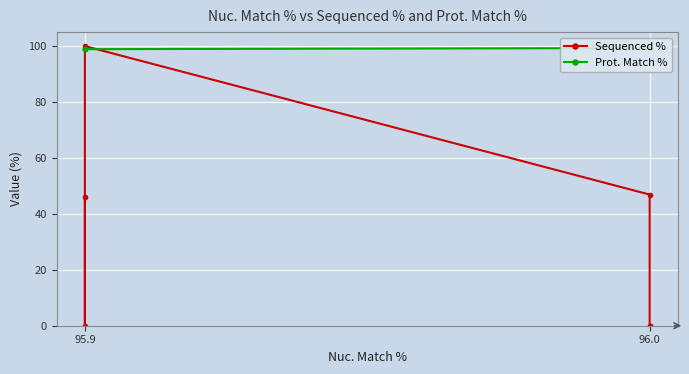

Reading left to right, extract all data points from this chart.

Sequenced %: 0.0	0.0	46.9	100.0	0.0	46.2
Prot. Match %: 99.3	99.3	99.3	98.9	98.9	98.9